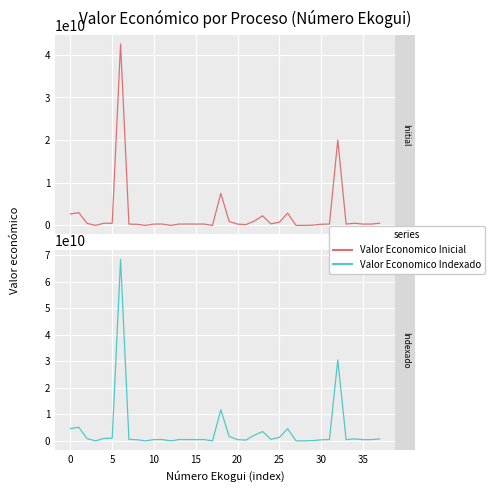

Rank the series by their maximum value, from highest to lowest.

Valor Economico Indexado, Valor Economico Inicial